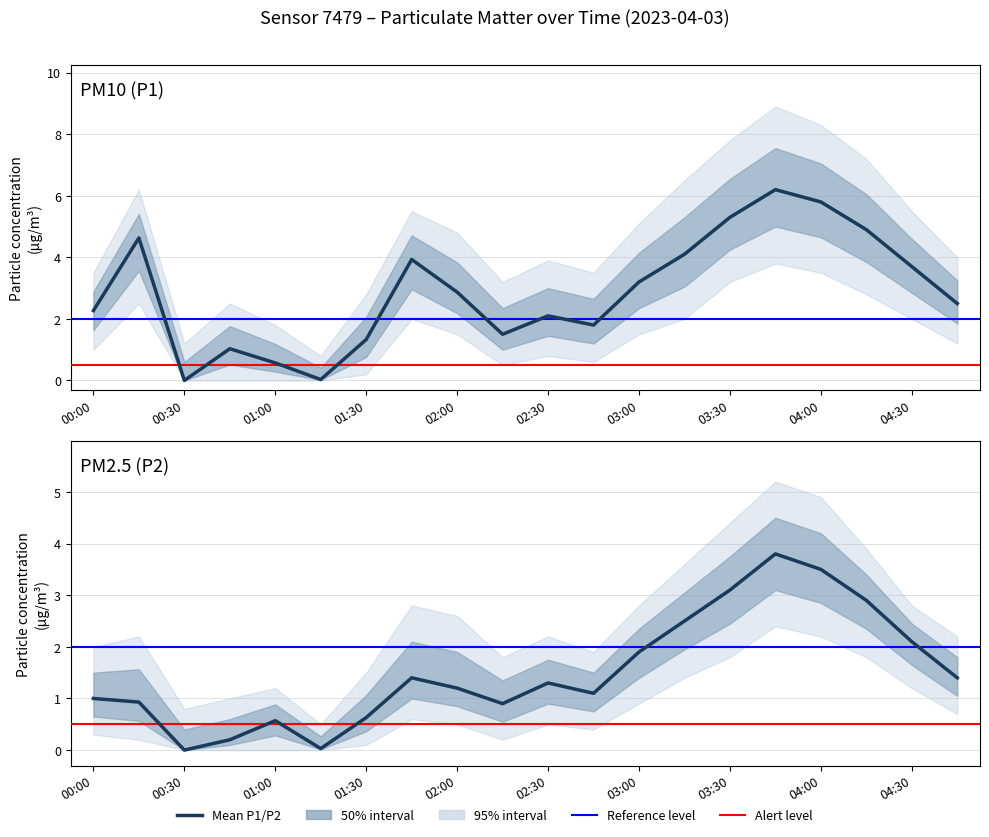

At how many categories does at least one series exceed 2?

13